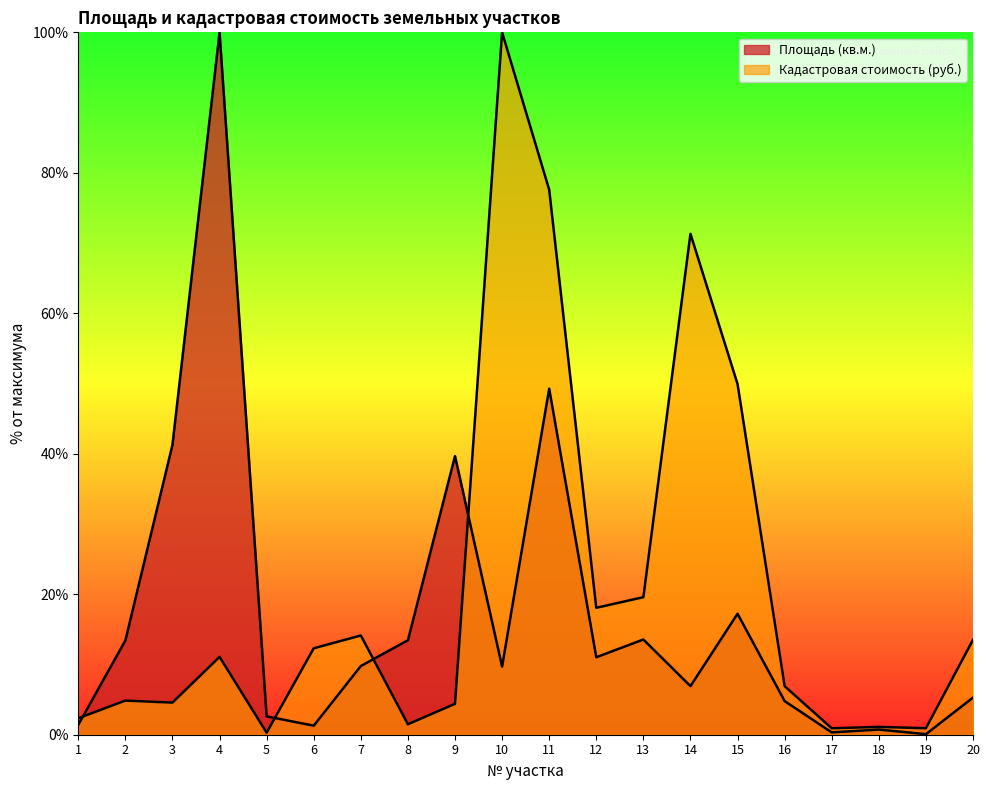

The Кадастровая стоимость (руб.) series shows 4.4 at 9. True or false?

True